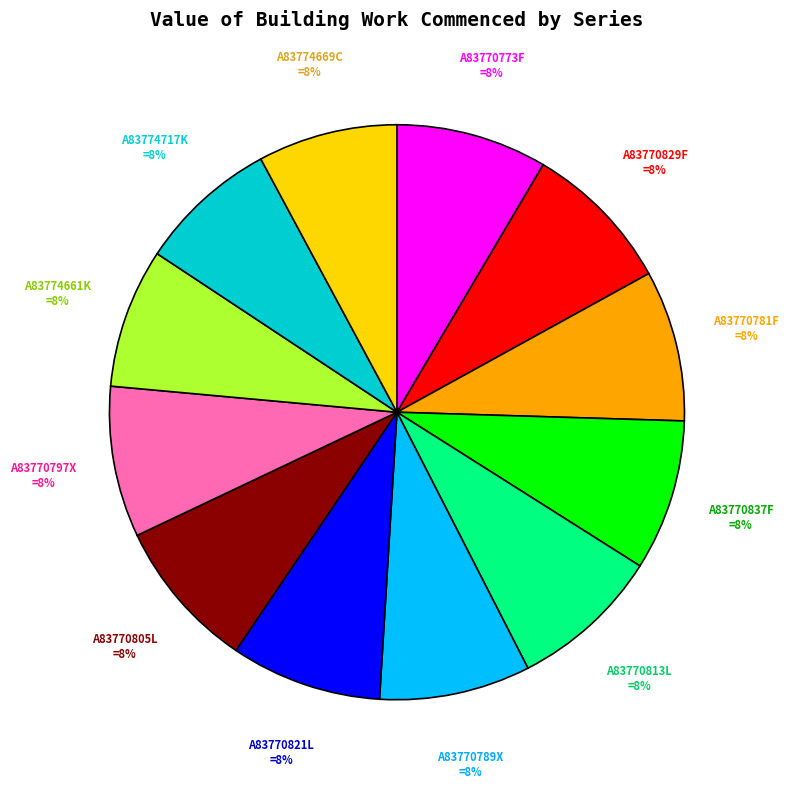

Is there a majority slice in this chart?

No